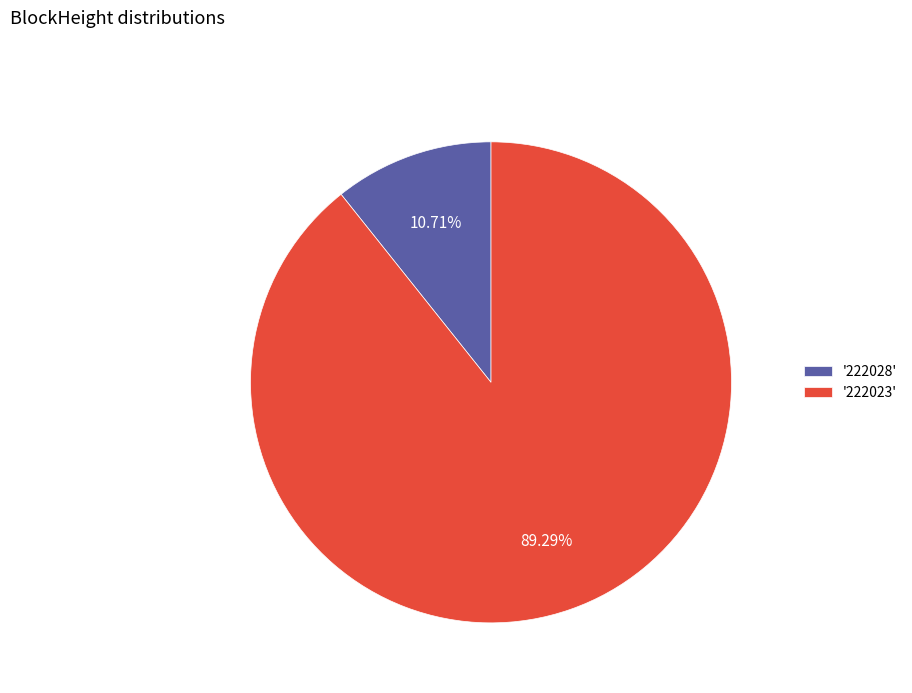

Approximately how many times larger is the value at '222023' compared to '222028'?

8.3